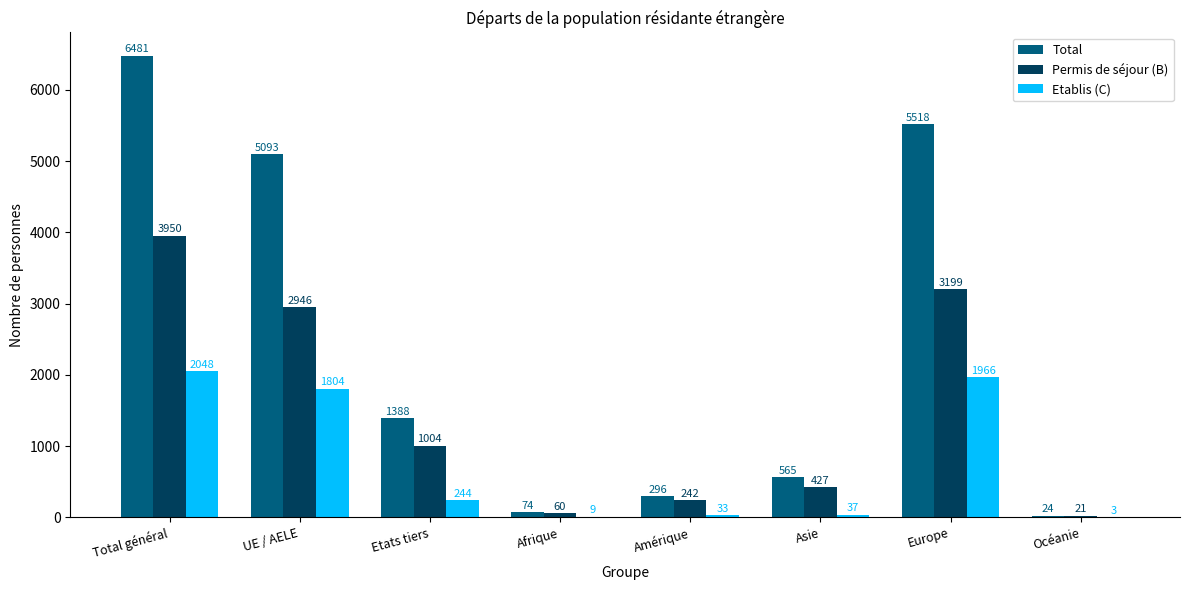

Which series has the largest range (max minus min)?

Total